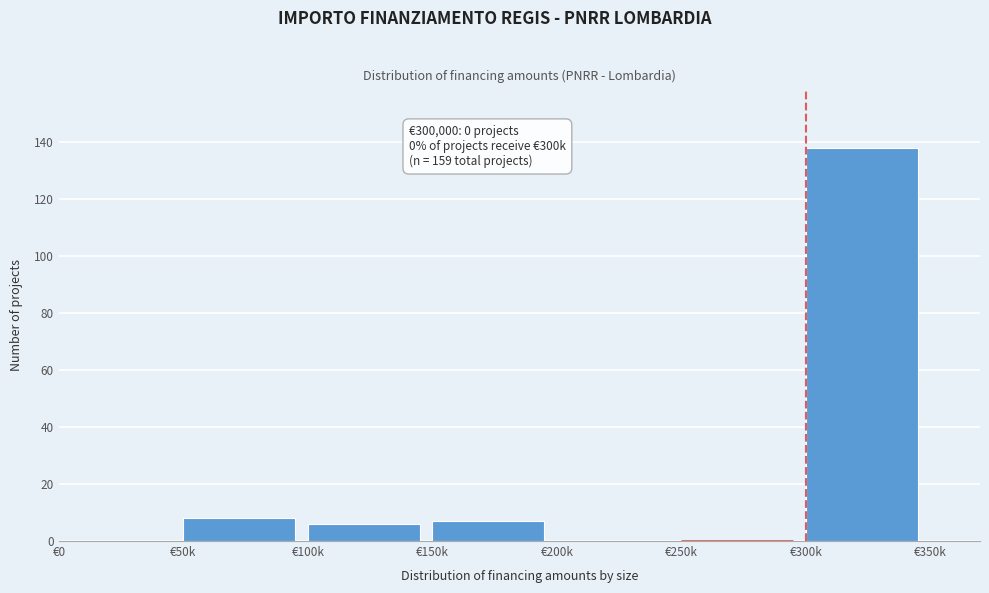

Reading right to left, extract all data points from this chart.

€300k=138	€250k=0	€200k=0	€150k=7	€100k=6	€50k=8	€0=0